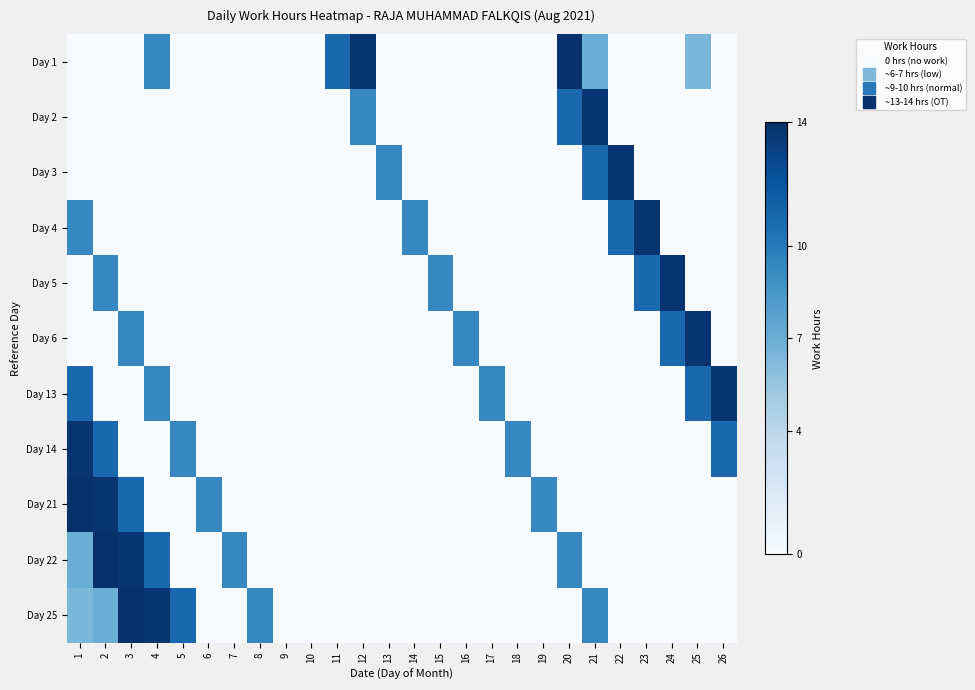

Reading left to right, extract all data points from this chart.

Day 1: 1=0.0	2=0.0	3=0.0	4=9.3	5=0.0	6=0.0	7=0.0	8=0.0	9=0.0	10=0.0	11=10.9	12=13.7	13=0.0	14=0.0	15=0.0	16=0.0	17=0.0	18=0.0	19=0.0	20=14.0	21=7.0	22=0.0	23=0.0	24=0.0	25=6.4	26=0.0
Day 2: 1=0.0	2=0.0	3=0.0	4=0.0	5=0.0	6=0.0	7=0.0	8=0.0	9=0.0	10=0.0	11=0.0	12=9.3	13=0.0	14=0.0	15=0.0	16=0.0	17=0.0	18=0.0	19=0.0	20=10.9	21=13.7	22=0.0	23=0.0	24=0.0	25=0.0	26=0.0
Day 3: 1=0.0	2=0.0	3=0.0	4=0.0	5=0.0	6=0.0	7=0.0	8=0.0	9=0.0	10=0.0	11=0.0	12=0.0	13=9.3	14=0.0	15=0.0	16=0.0	17=0.0	18=0.0	19=0.0	20=0.0	21=10.9	22=13.7	23=0.0	24=0.0	25=0.0	26=0.0
Day 4: 1=9.3	2=0.0	3=0.0	4=0.0	5=0.0	6=0.0	7=0.0	8=0.0	9=0.0	10=0.0	11=0.0	12=0.0	13=0.0	14=9.3	15=0.0	16=0.0	17=0.0	18=0.0	19=0.0	20=0.0	21=0.0	22=10.9	23=13.7	24=0.0	25=0.0	26=0.0
Day 5: 1=0.0	2=9.3	3=0.0	4=0.0	5=0.0	6=0.0	7=0.0	8=0.0	9=0.0	10=0.0	11=0.0	12=0.0	13=0.0	14=0.0	15=9.3	16=0.0	17=0.0	18=0.0	19=0.0	20=0.0	21=0.0	22=0.0	23=10.9	24=13.7	25=0.0	26=0.0
Day 6: 1=0.0	2=0.0	3=9.3	4=0.0	5=0.0	6=0.0	7=0.0	8=0.0	9=0.0	10=0.0	11=0.0	12=0.0	13=0.0	14=0.0	15=0.0	16=9.3	17=0.0	18=0.0	19=0.0	20=0.0	21=0.0	22=0.0	23=0.0	24=10.9	25=13.7	26=0.0
Day 13: 1=10.9	2=0.0	3=0.0	4=9.3	5=0.0	6=0.0	7=0.0	8=0.0	9=0.0	10=0.0	11=0.0	12=0.0	13=0.0	14=0.0	15=0.0	16=0.0	17=9.3	18=0.0	19=0.0	20=0.0	21=0.0	22=0.0	23=0.0	24=0.0	25=10.9	26=13.7
Day 14: 1=13.7	2=10.9	3=0.0	4=0.0	5=9.3	6=0.0	7=0.0	8=0.0	9=0.0	10=0.0	11=0.0	12=0.0	13=0.0	14=0.0	15=0.0	16=0.0	17=0.0	18=9.3	19=0.0	20=0.0	21=0.0	22=0.0	23=0.0	24=0.0	25=0.0	26=10.9
Day 21: 1=14.0	2=13.7	3=10.9	4=0.0	5=0.0	6=9.3	7=0.0	8=0.0	9=0.0	10=0.0	11=0.0	12=0.0	13=0.0	14=0.0	15=0.0	16=0.0	17=0.0	18=0.0	19=9.3	20=0.0	21=0.0	22=0.0	23=0.0	24=0.0	25=0.0	26=0.0
Day 22: 1=7.0	2=14.0	3=13.7	4=10.9	5=0.0	6=0.0	7=9.3	8=0.0	9=0.0	10=0.0	11=0.0	12=0.0	13=0.0	14=0.0	15=0.0	16=0.0	17=0.0	18=0.0	19=0.0	20=9.3	21=0.0	22=0.0	23=0.0	24=0.0	25=0.0	26=0.0
Day 25: 1=6.4	2=7.0	3=14.0	4=13.7	5=10.9	6=0.0	7=0.0	8=9.3	9=0.0	10=0.0	11=0.0	12=0.0	13=0.0	14=0.0	15=0.0	16=0.0	17=0.0	18=0.0	19=0.0	20=0.0	21=9.3	22=0.0	23=0.0	24=0.0	25=0.0	26=0.0